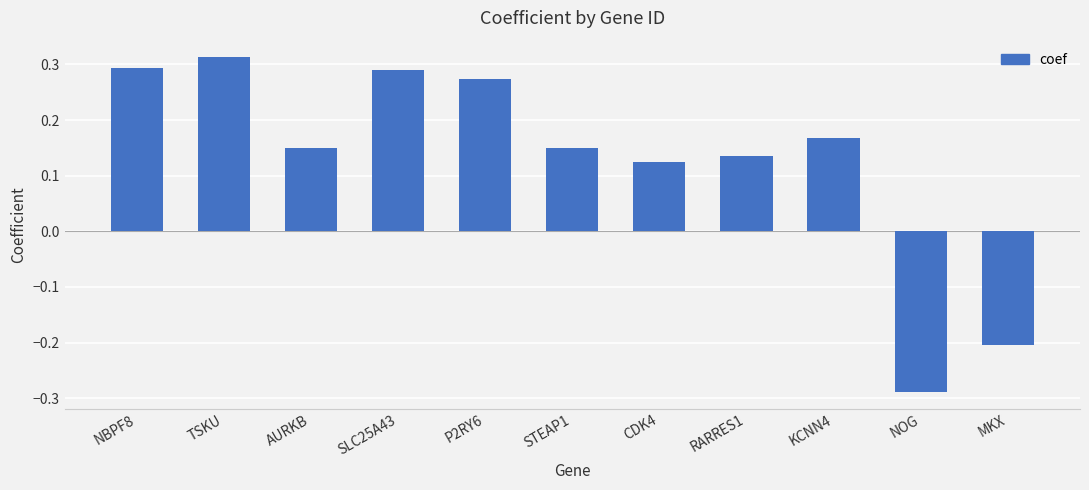

What is the sum of all values?

1.4